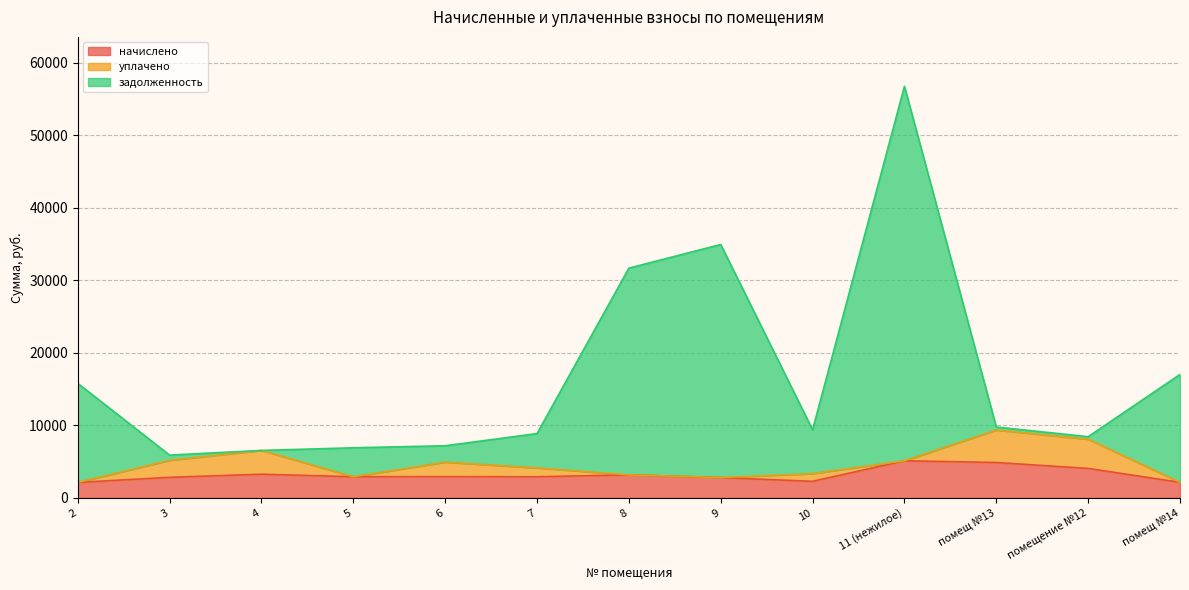

Is the value of задолженность at 9 greater than the value of начислено at 11 (нежилое)?

Yes